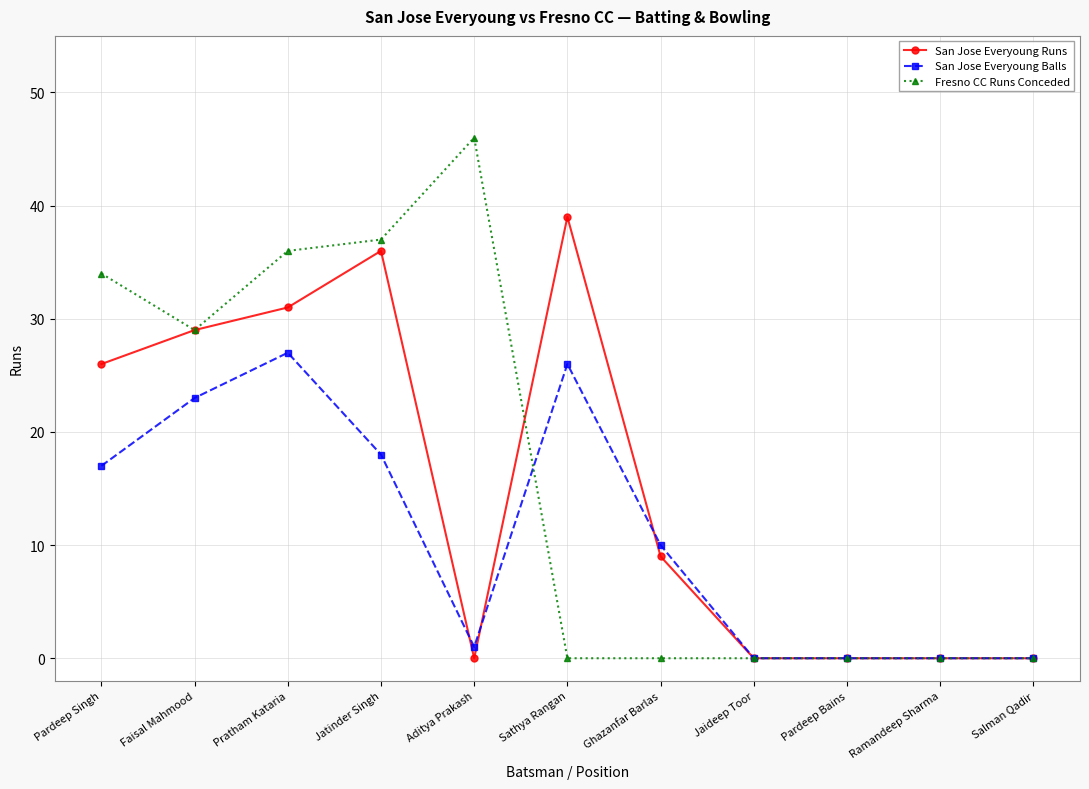

What is the value of the San Jose Everyoung Balls point at the 3rd from the left?

27